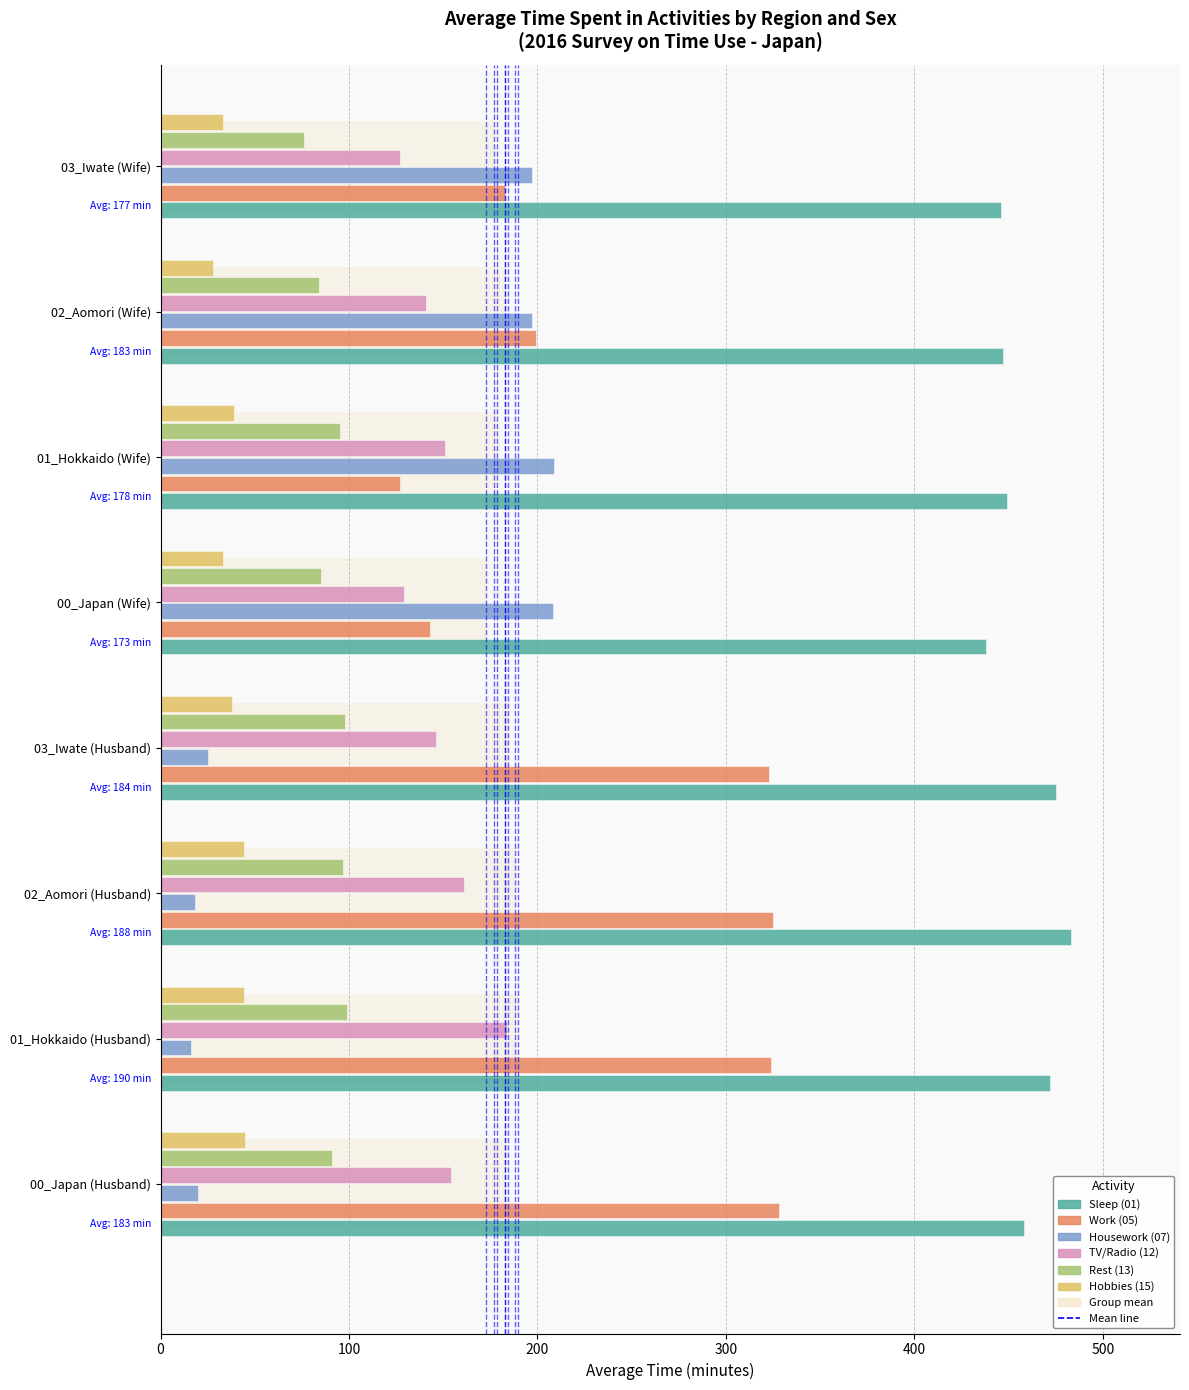

The value of TV/Radio (12) at 02_Aomori (Husband) is 85. True or false?

False